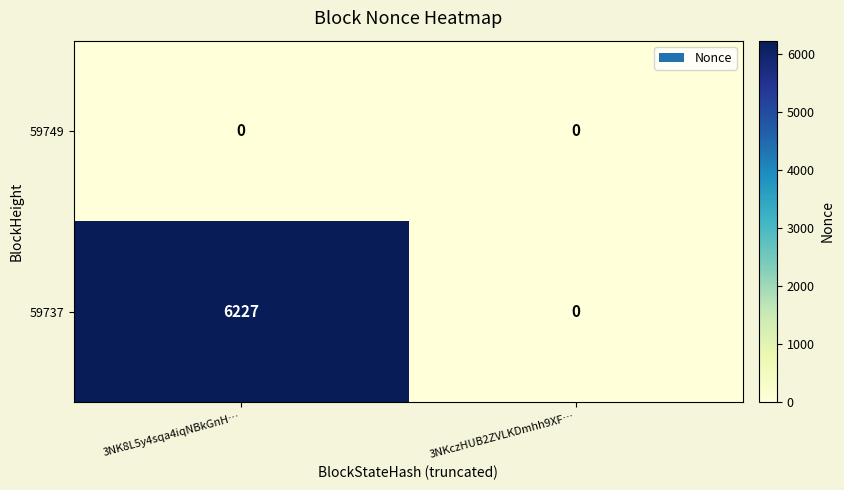

Between 3NK8L5y4sqa4iqNBkGnH… and 3NKczHUB2ZVLKDmhh9XF…, which series saw the biggest shift?

59737